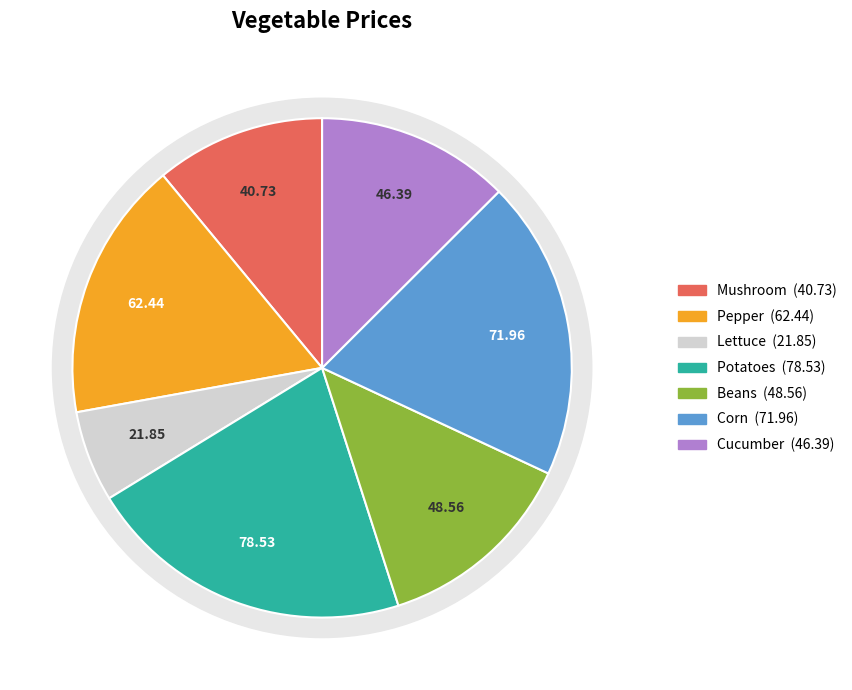

What is the ratio of the value at Mushroom to the value at Pepper?

0.7